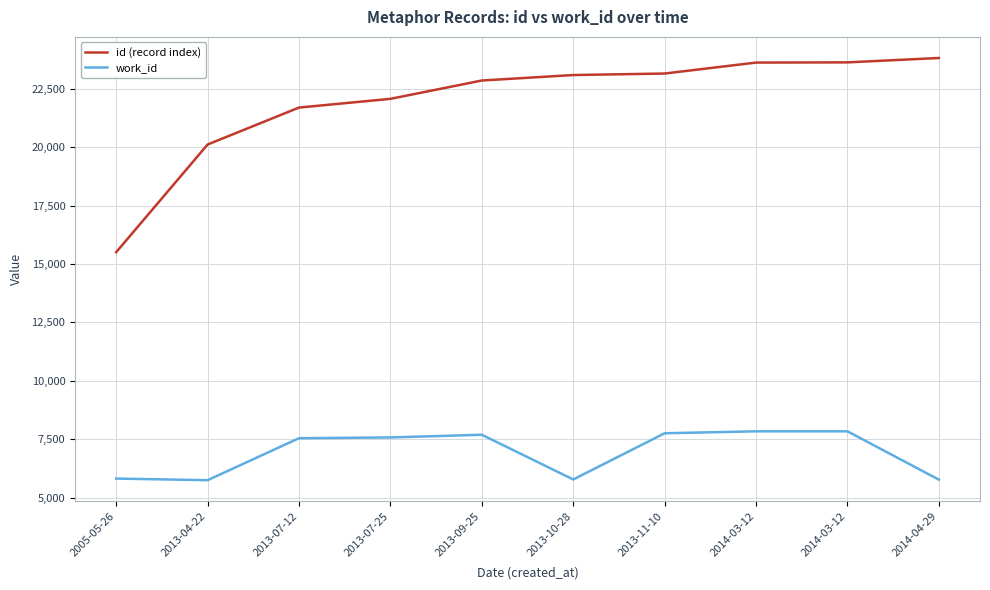

How many categories are shown in the chart?

10